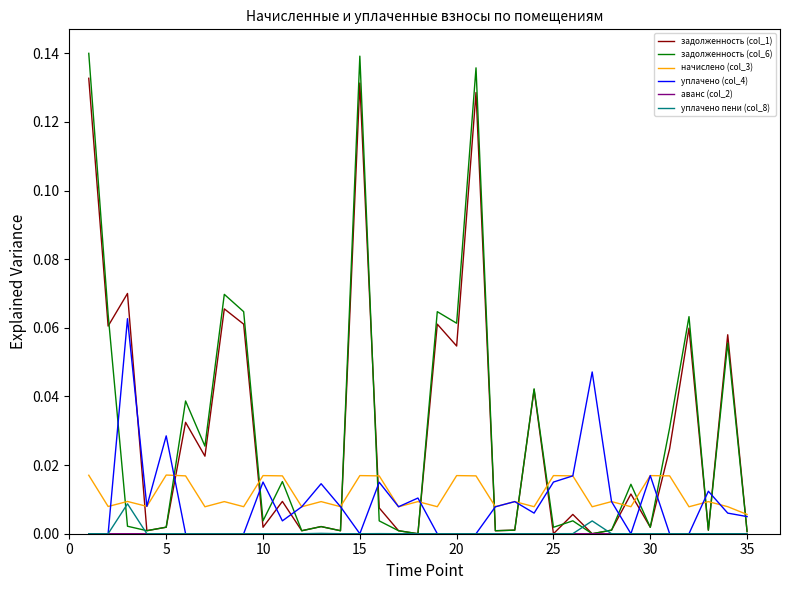

Which series has the widest spread of values?

задолженность (col_6)